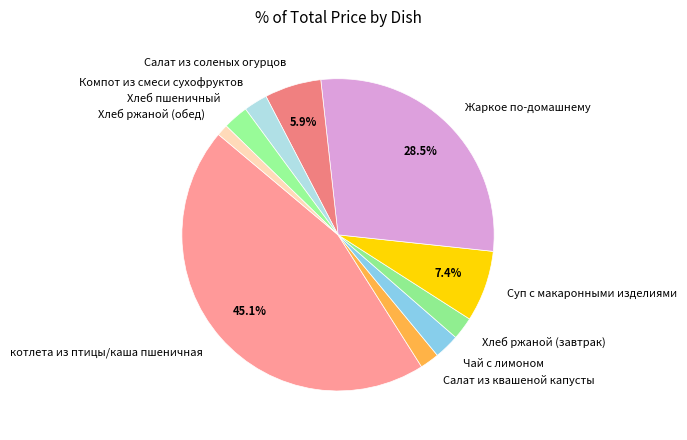

How much of the chart is everything except Жаркое по-домашнему?

71.5%